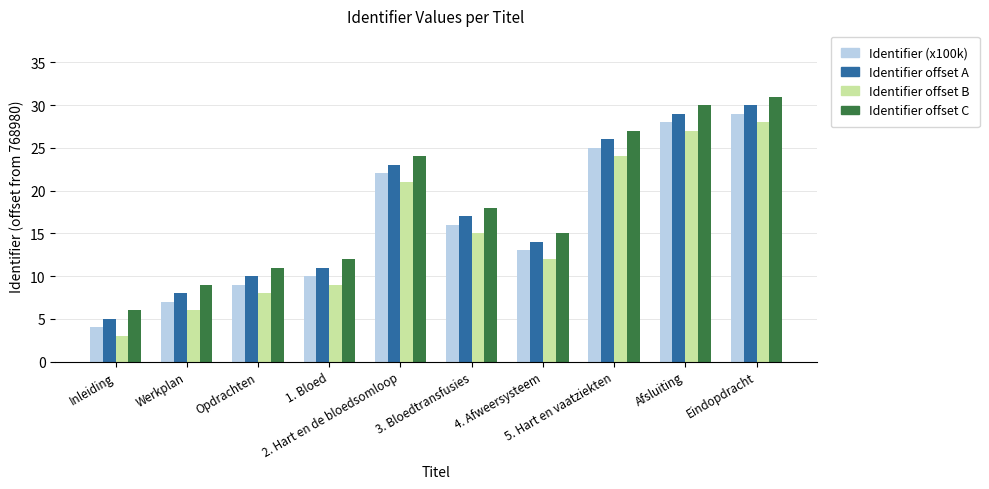

At which category is the sum across all series the highest?

Eindopdracht